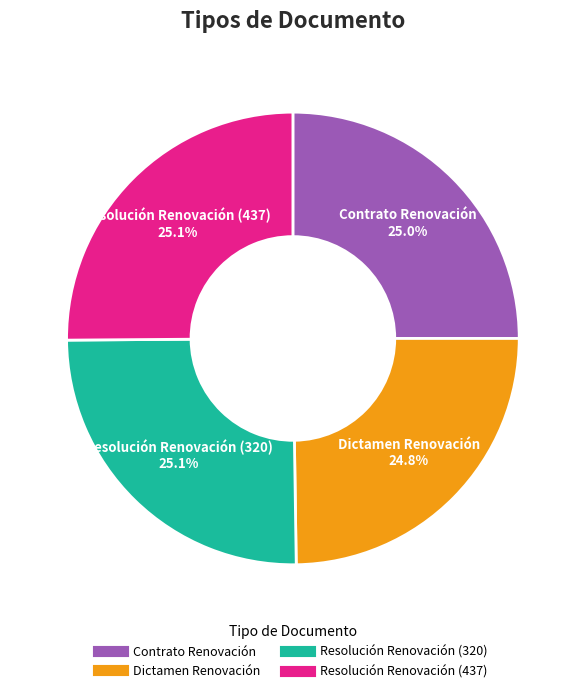

Does Resolución Renovación (437) account for over 50% of the chart?

No